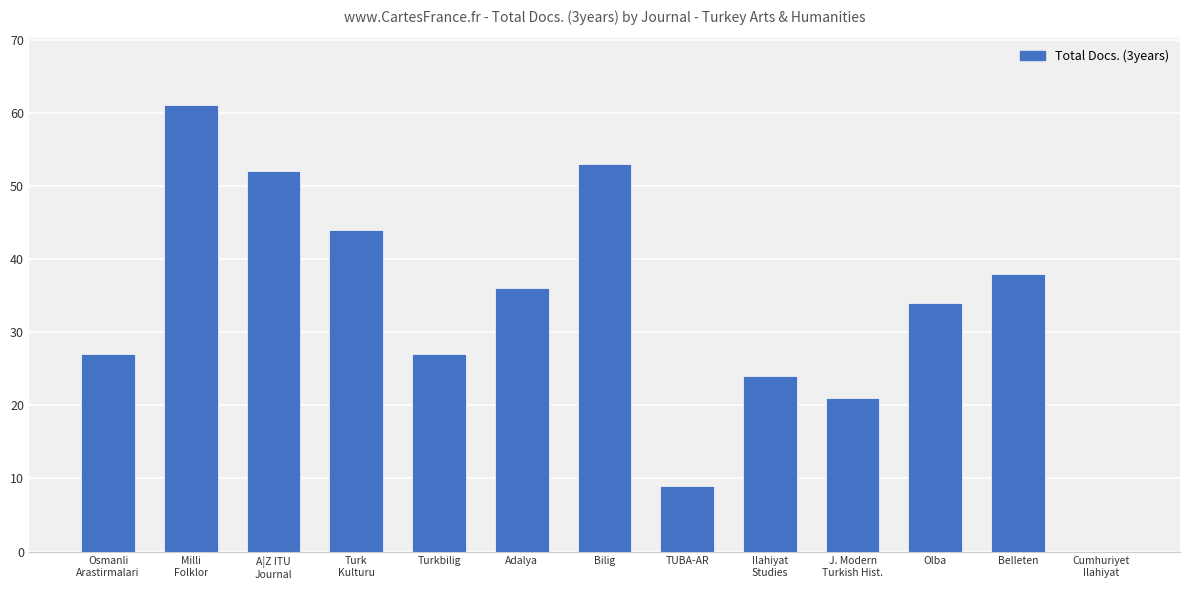

What is the greatest value displayed?

61